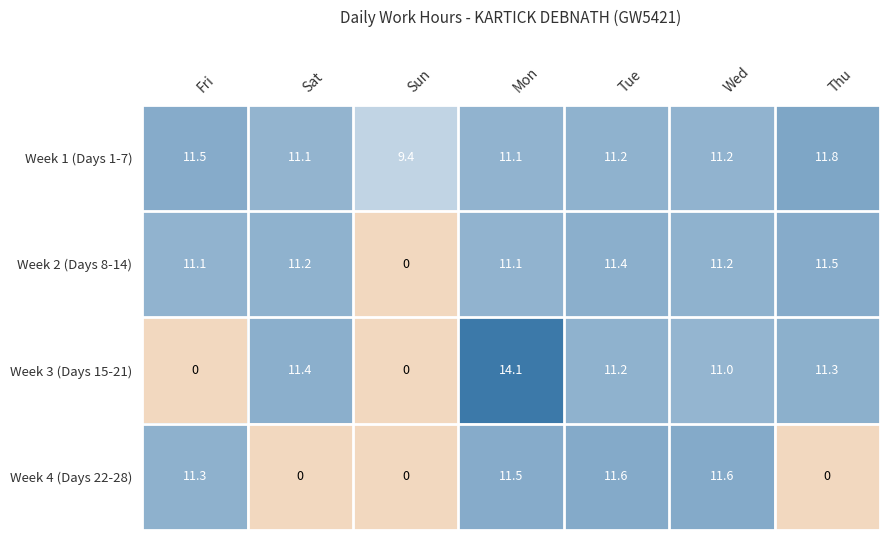

Where does the Week 3 (Days 15-21) series first go above 11?

Sat